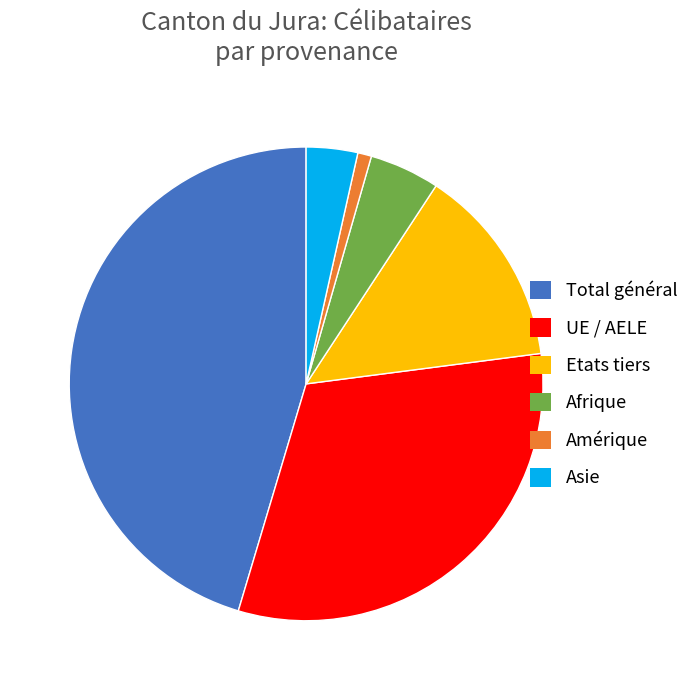

Which slice is the smallest?

Amérique